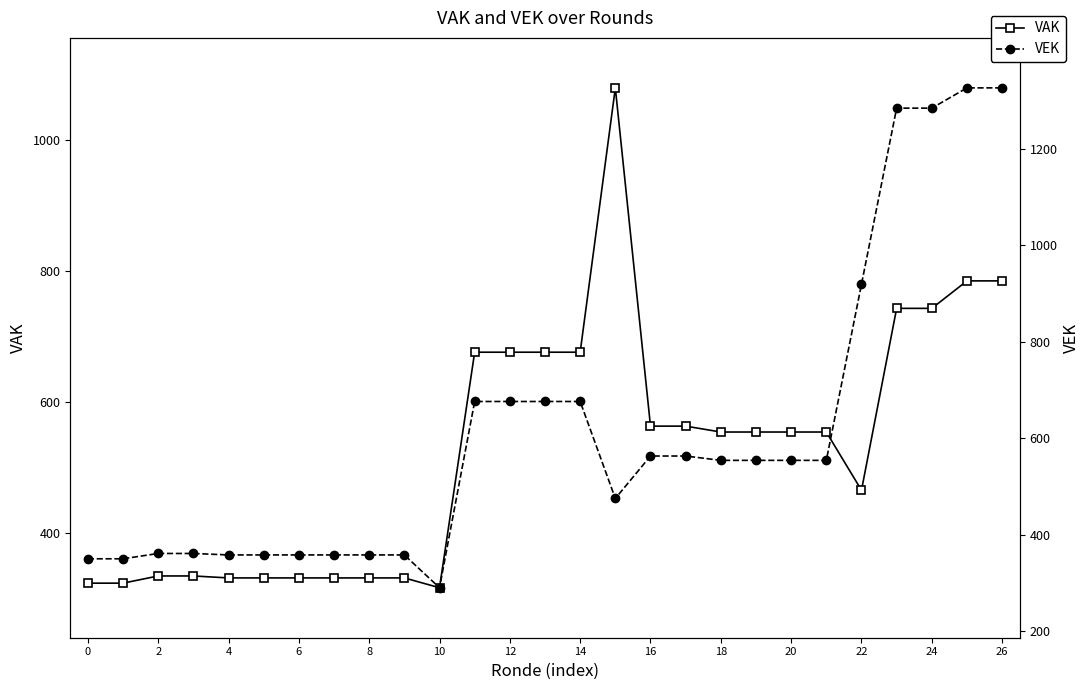

At which label is VEK closest to 808?

22